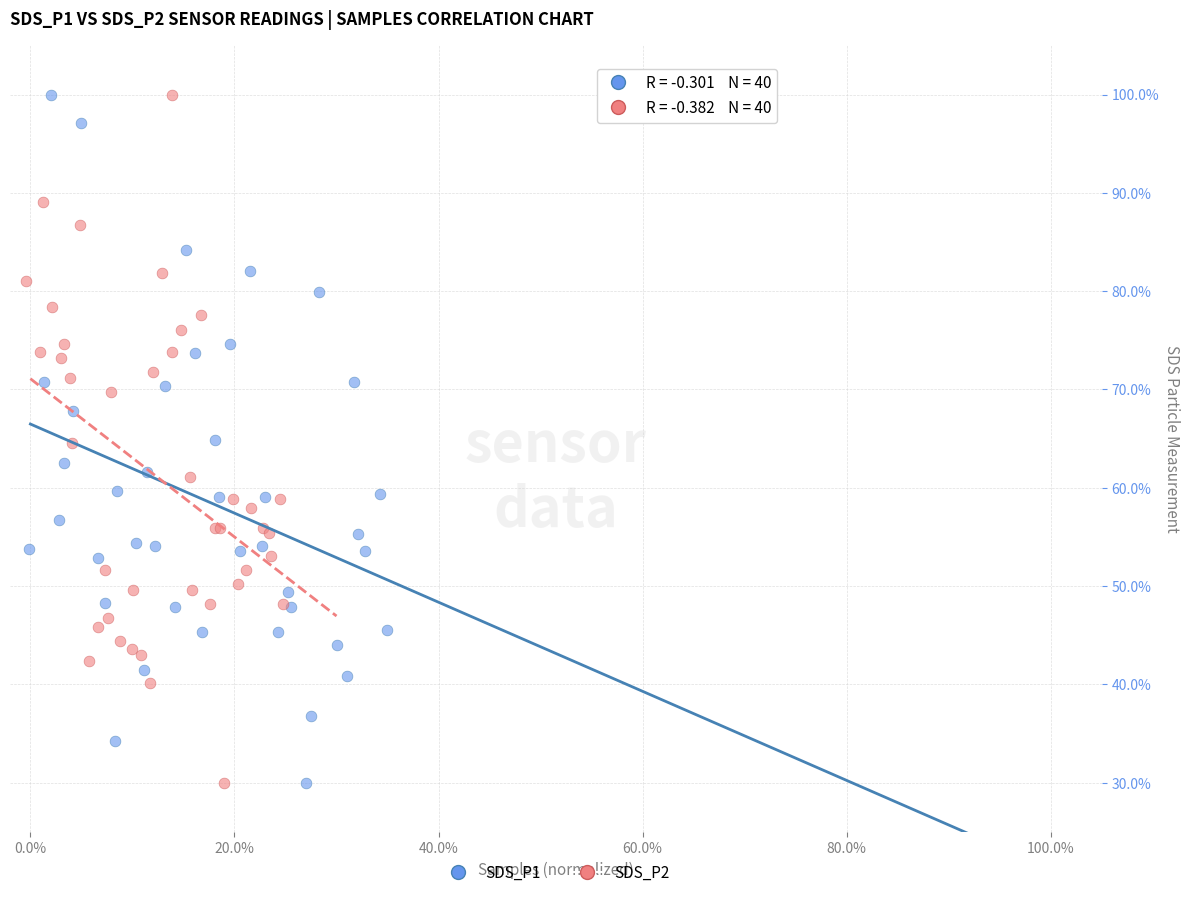

What are all the series names shown in the legend?

SDS_P1, SDS_P2